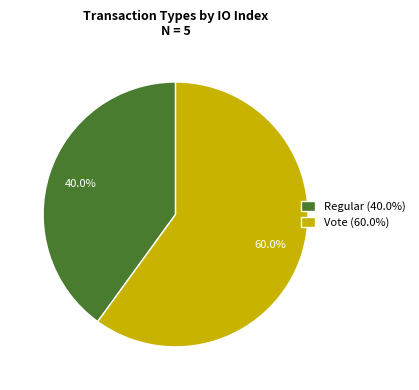

Is there a majority slice in this chart?

Yes